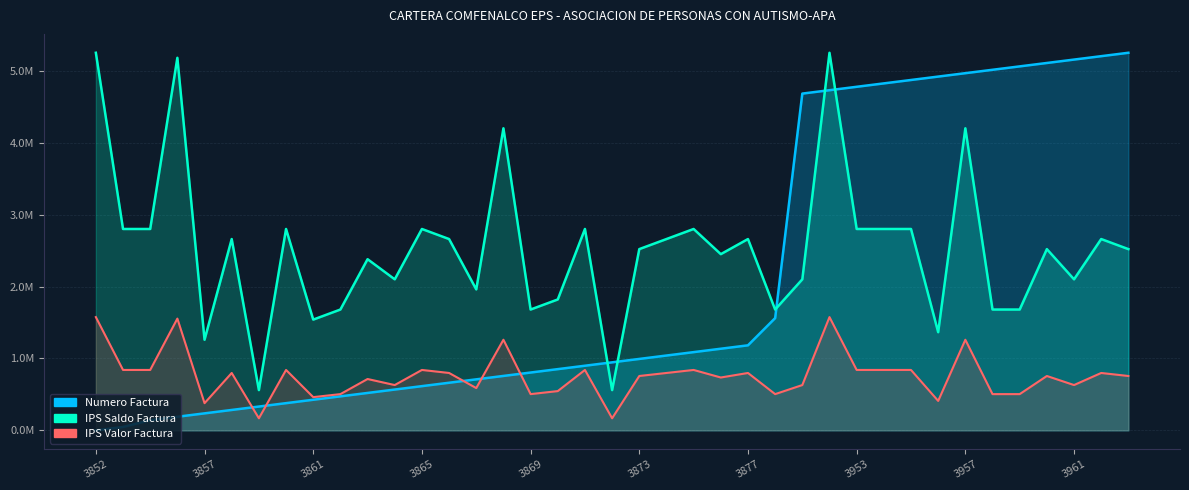

Which series has the largest total across all categories?

IPS Saldo Factura